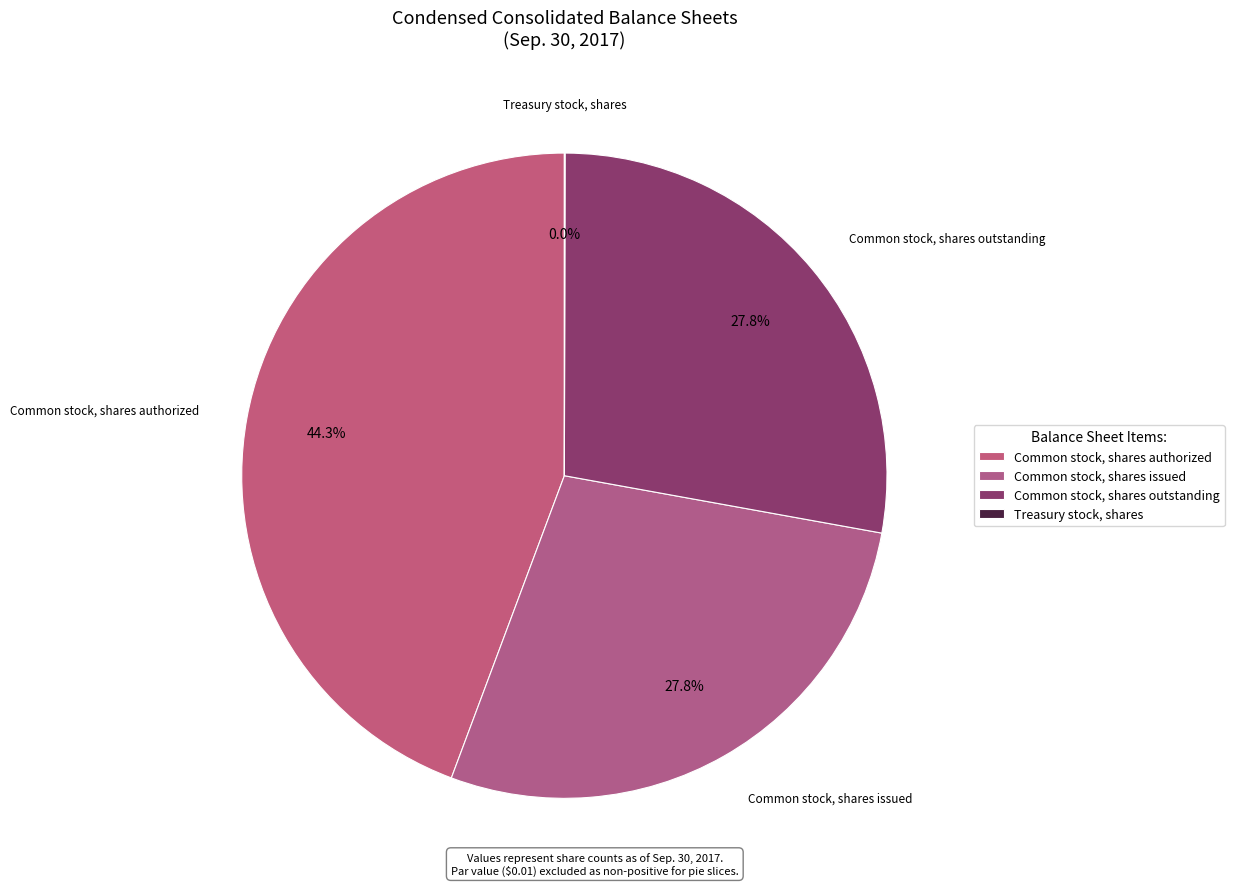

How many segments does this pie chart have?

4